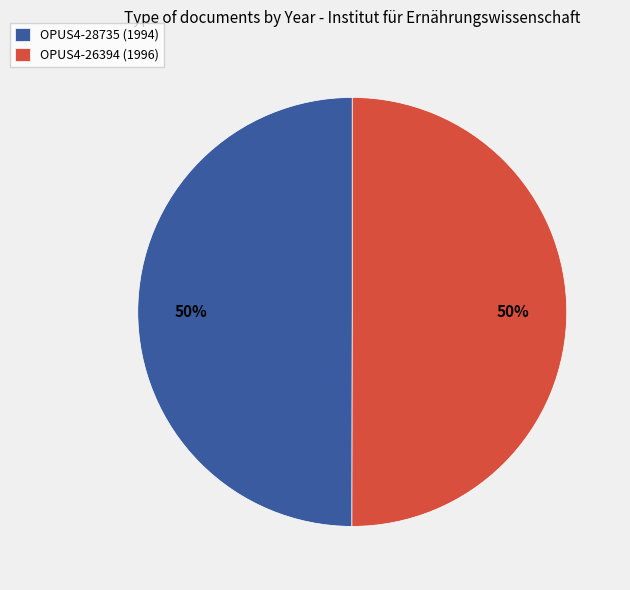

Approximately how many times larger is the value at OPUS4-26394 (1996) compared to OPUS4-28735 (1994)?

1.0